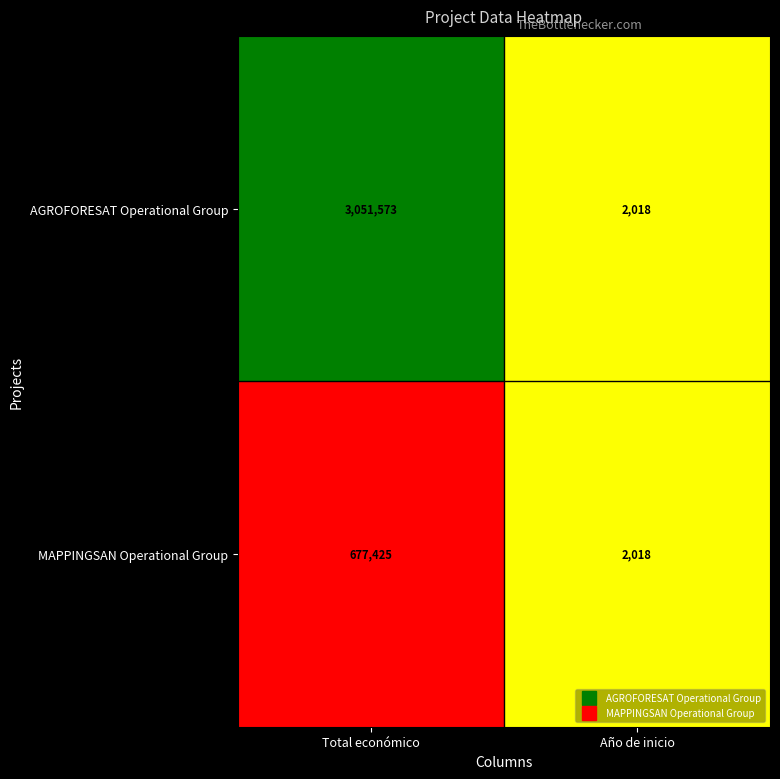

At which category does the chart reach its peak across all series?

Total económico